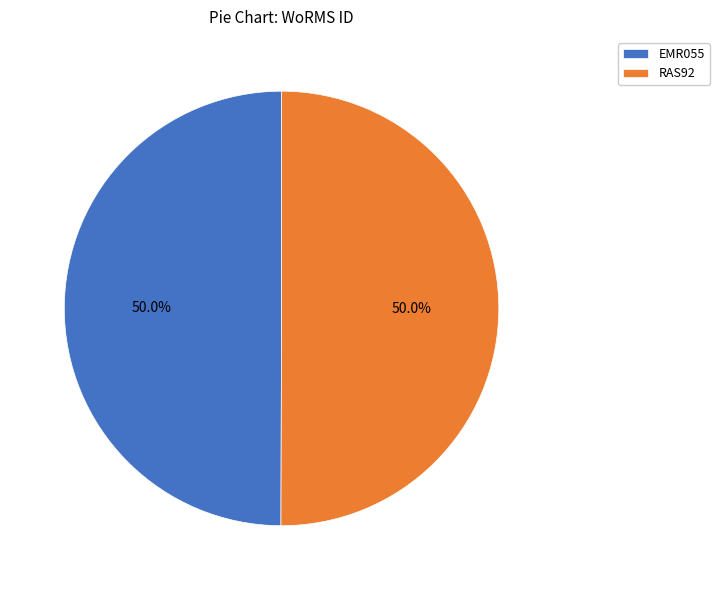

What is the ratio of the value at EMR055 to the value at RAS92?

1.0